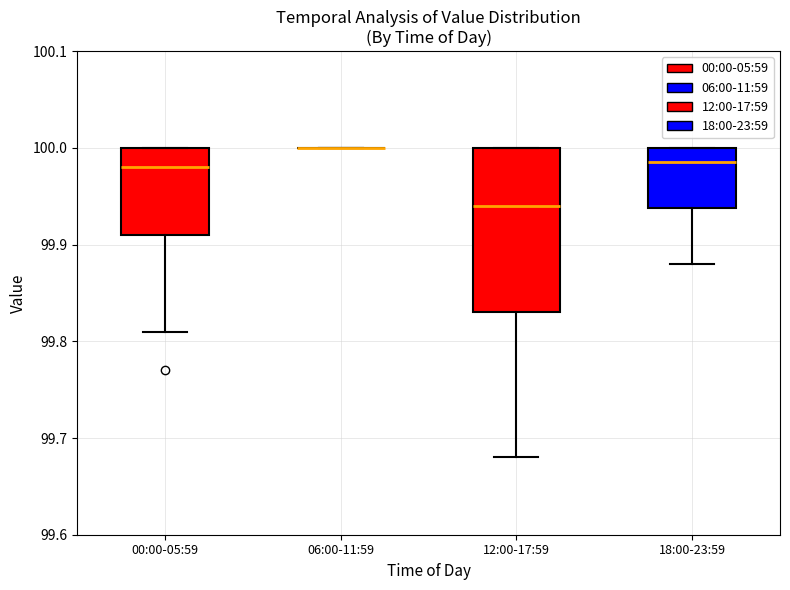

Reading left to right, read every box against the y-axis: the position of its median line, the range the box covers, and the ends of its whiskers. The values are not printed on the chart, so give them approximately, as read against the axis.

00:00-05:59: median 99.98, box 99.91 to 100.00, whiskers 99.81 to 100.00
06:00-11:59: box collapsed to a line at 100.00, whiskers 100.00 to 100.00
12:00-17:59: median 99.94, box 99.83 to 100.00, whiskers 99.68 to 100.00
18:00-23:59: median 99.99, box 99.94 to 100.00, whiskers 99.88 to 100.00